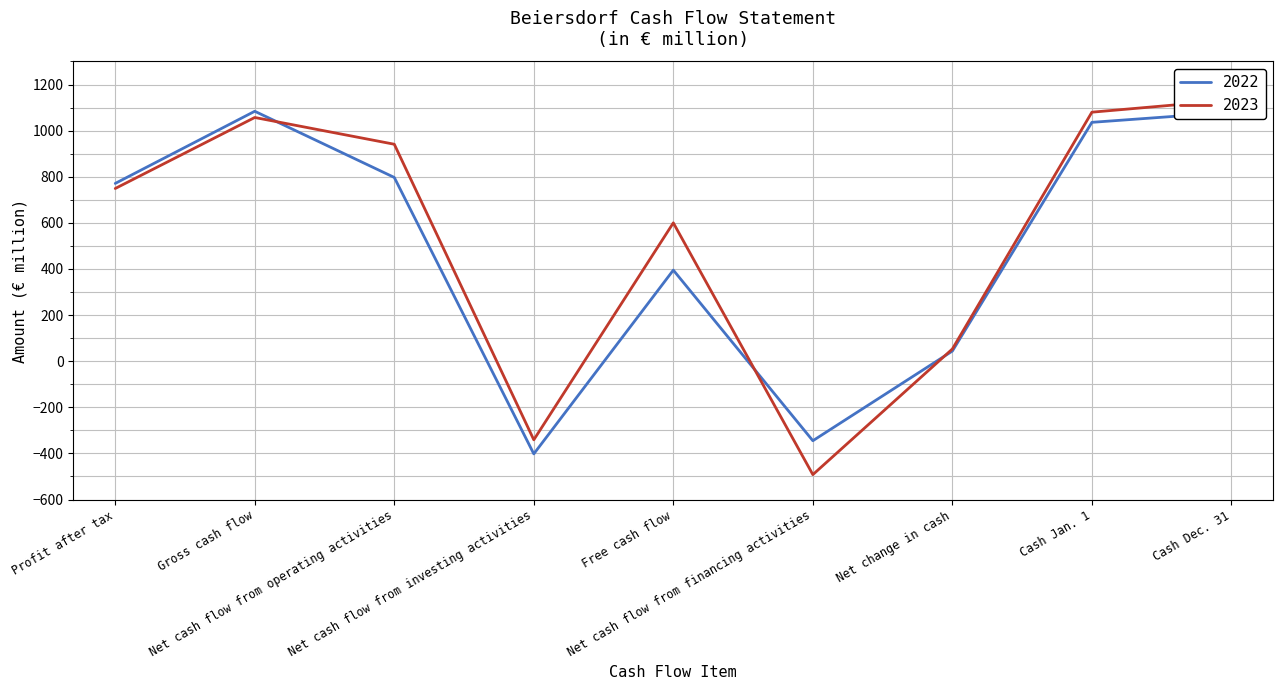

Reading left to right, what are all the values shown in this chart?

2022: Profit after tax=771	Gross cash flow=1084	Net cash flow from operating activities=797	Net cash flow from investing activities=-402	Free cash flow=395	Net cash flow from financing activities=-345	Net change in cash=44	Cash Jan. 1=1036	Cash Dec. 31=1080
2023: Profit after tax=749	Gross cash flow=1057	Net cash flow from operating activities=941	Net cash flow from investing activities=-341	Free cash flow=600	Net cash flow from financing activities=-492	Net change in cash=53	Cash Jan. 1=1080	Cash Dec. 31=1133